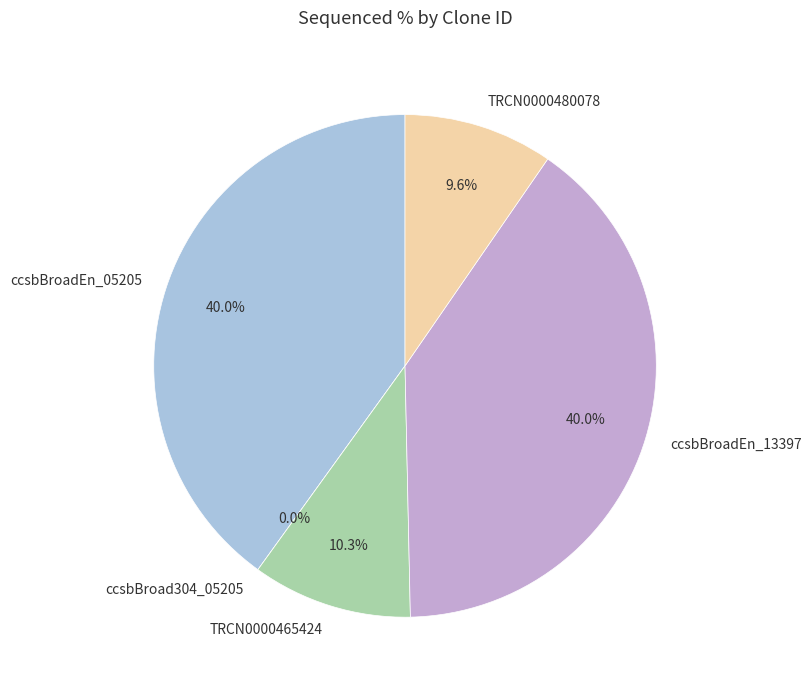

Is ccsbBroadEn_13397 the majority of the pie?

No